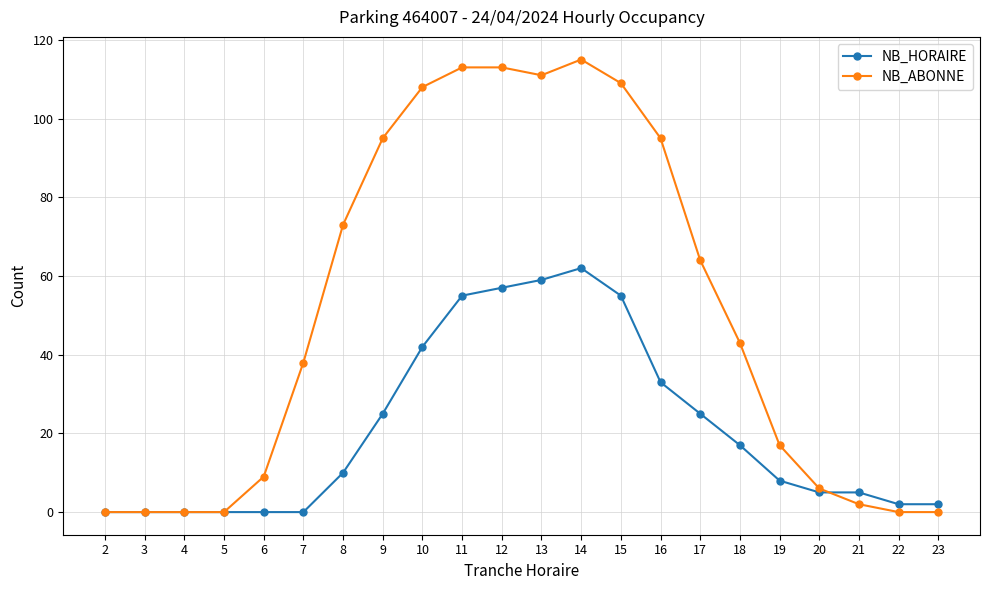

The NB_ABONNE series shows 6 at 20. True or false?

True